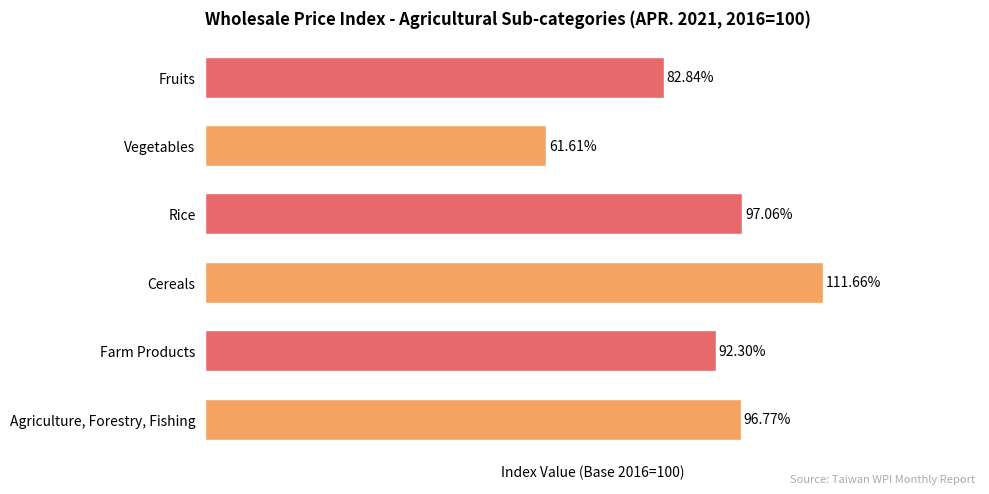

Between Rice and Agriculture, Forestry, Fishing, which is larger?

Rice